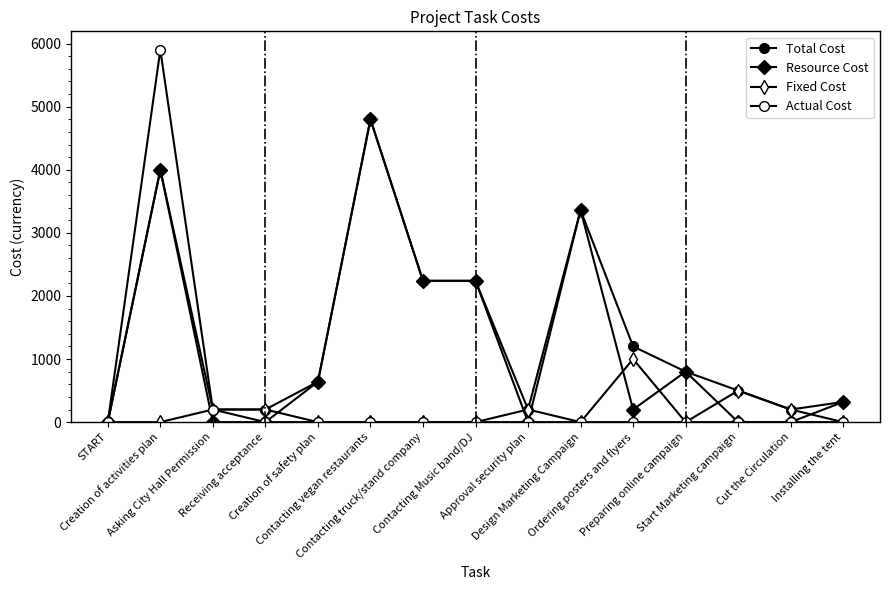

How many values in the Resource Cost series are below 320?

7